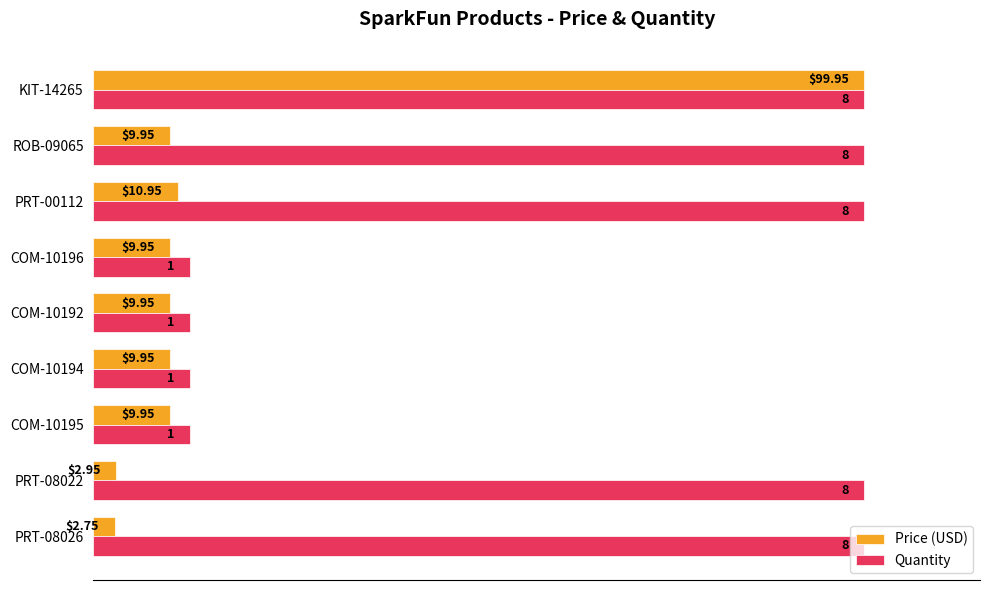

What are all the series names shown in the legend?

Price (USD), Quantity